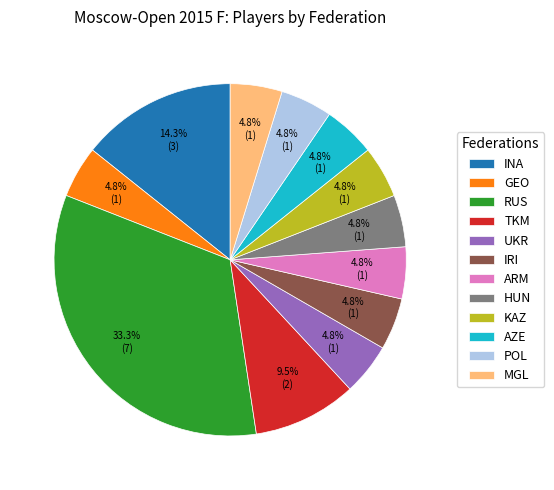

Is TKM the majority of the pie?

No